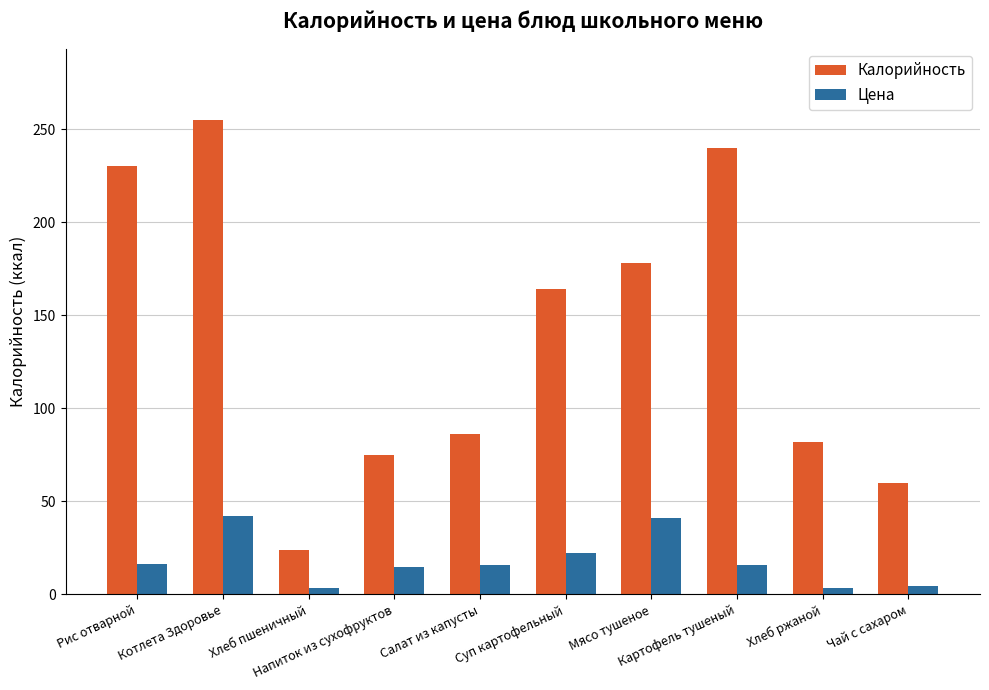

True or false: Цена has a value of 27.5 at Картофель тушеный.

False